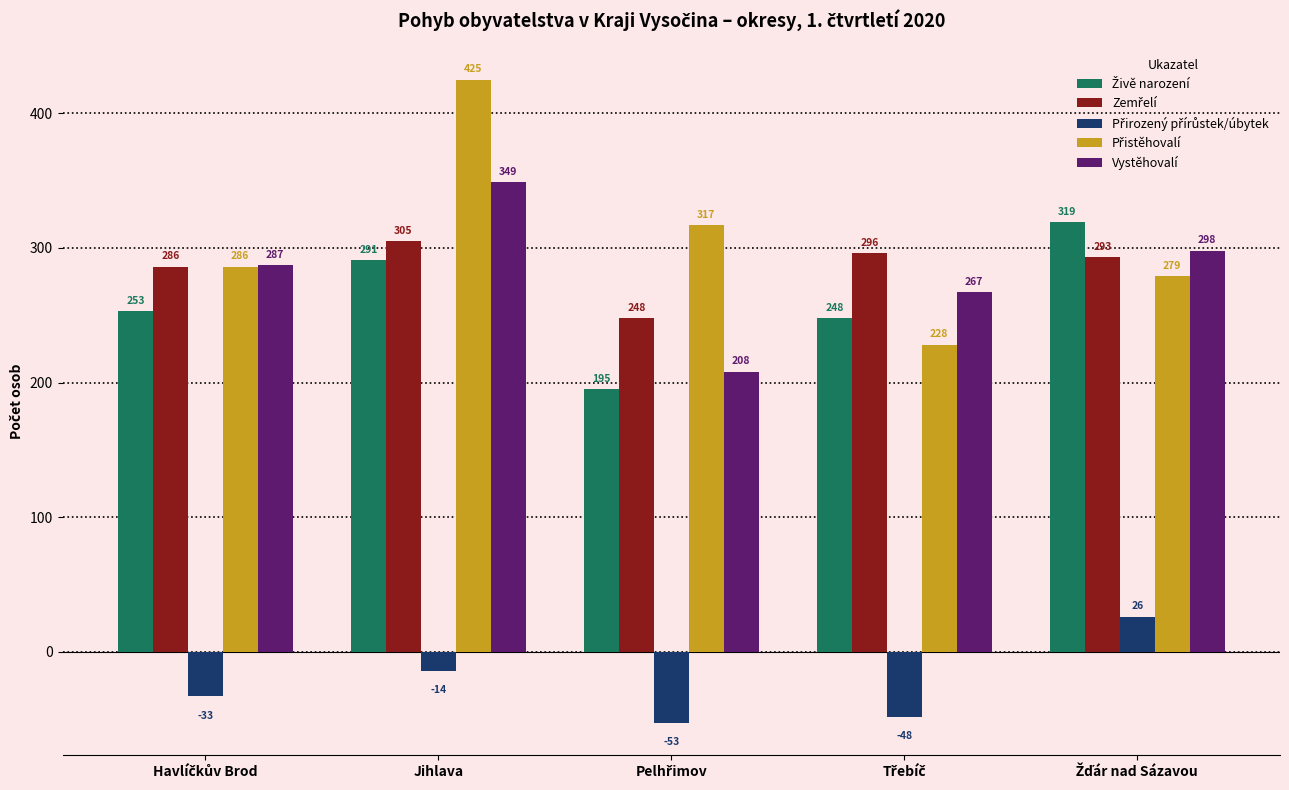

What is the minimum value shown in the chart?

-53